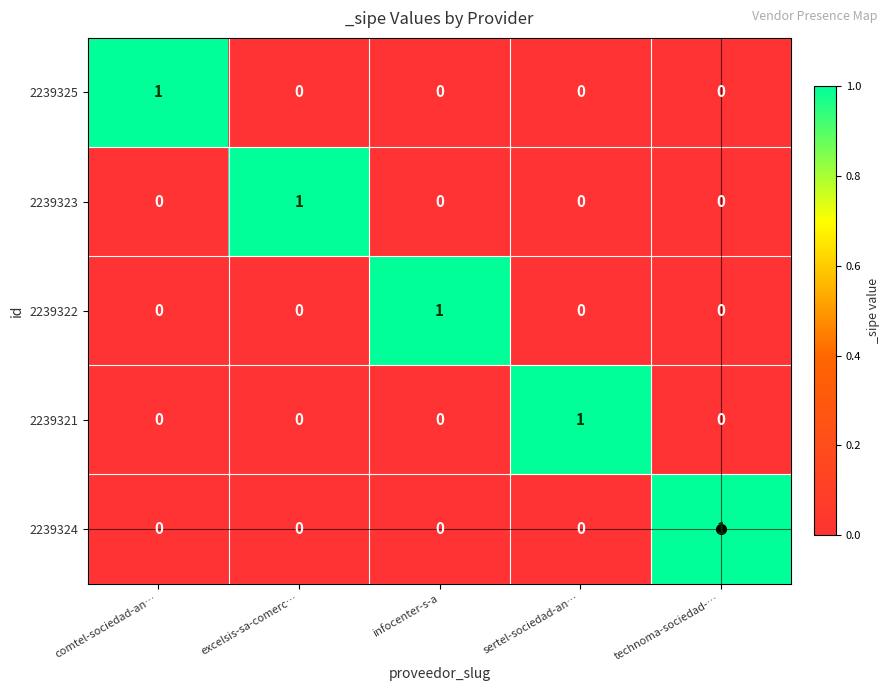

How many 2239324 values are between 0 and 1?

5